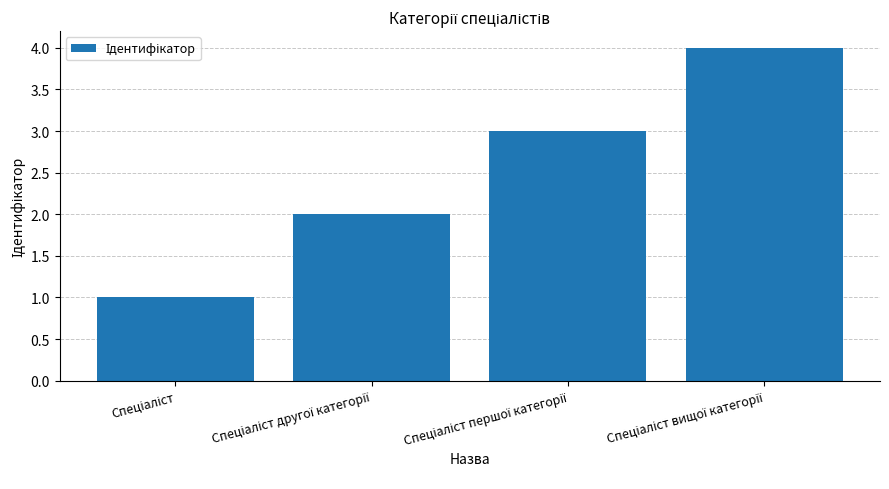

What is the maximum value shown in the chart?

4